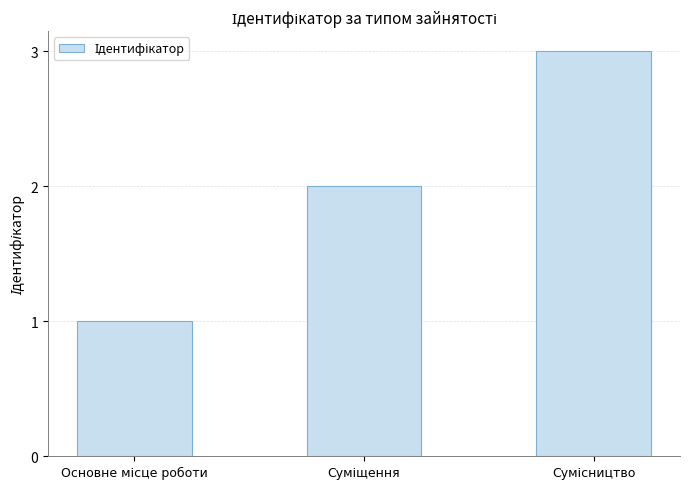

How many bars are there in total?

3